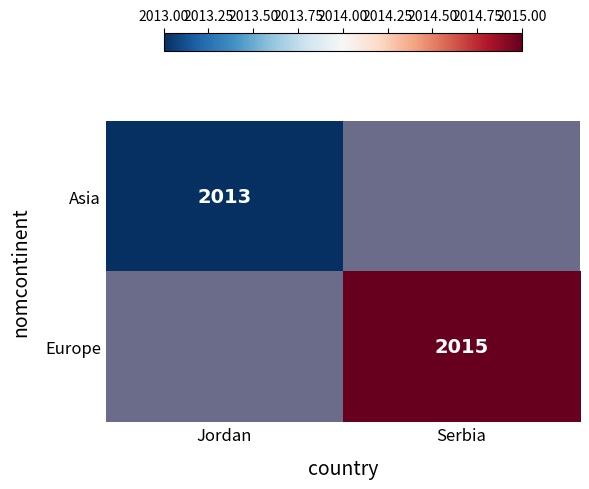

True or false: Asia has a value of 815 at Jordan.

False